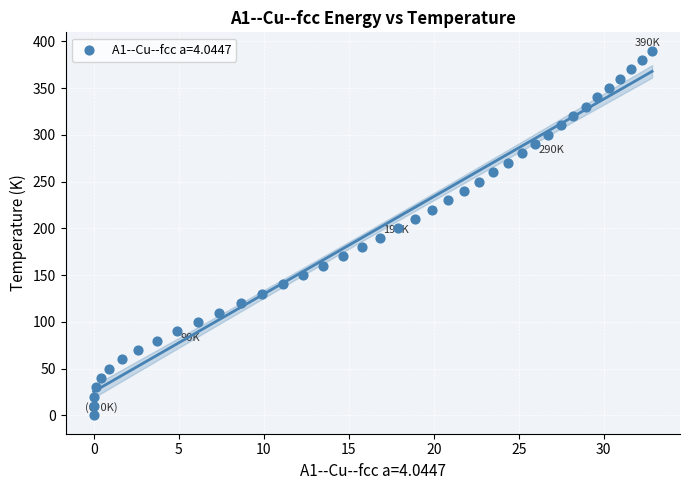

What is the range of Y values (max minus min)?

390